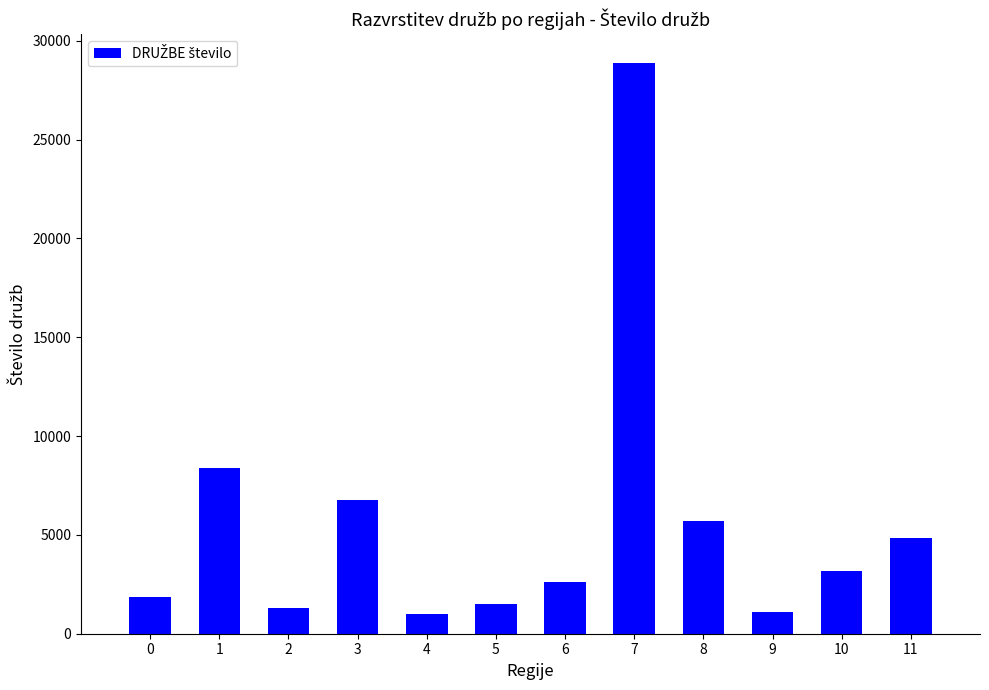

What is the minimum value shown in the chart?

1018